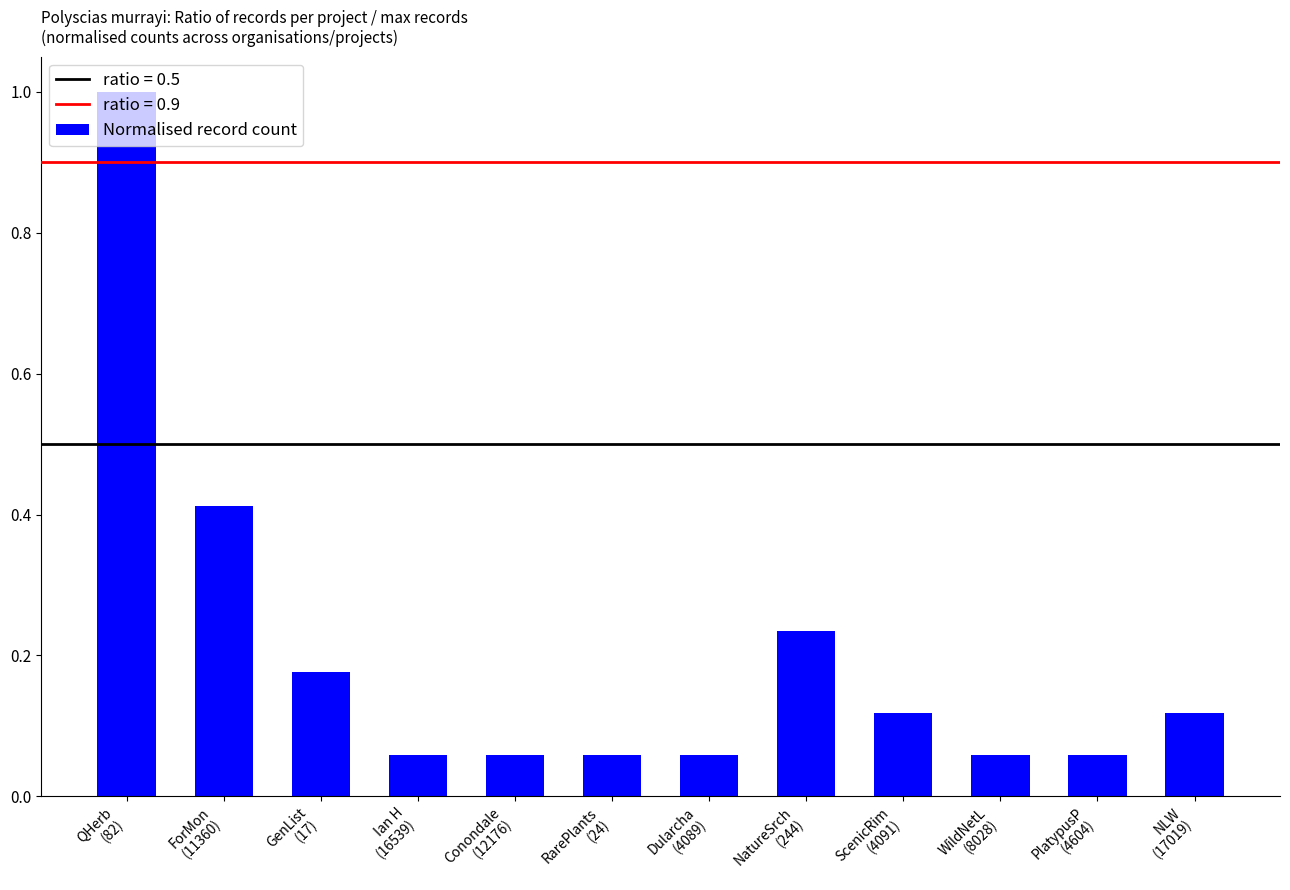

Which has a higher value, NatureSrch
(244) or WildNetL
(8028)?

NatureSrch
(244)